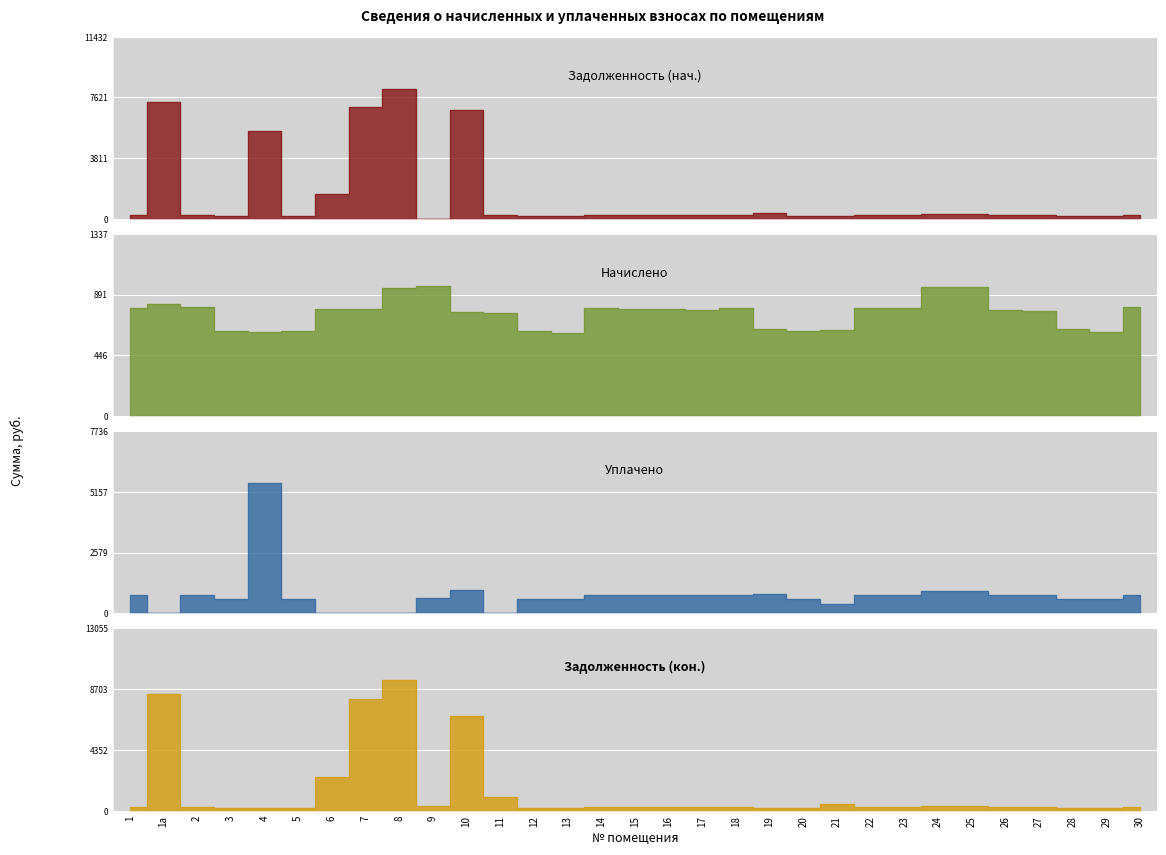

What is the sum of the Задолженность (кон.) values at 10 and 5?

6980.6